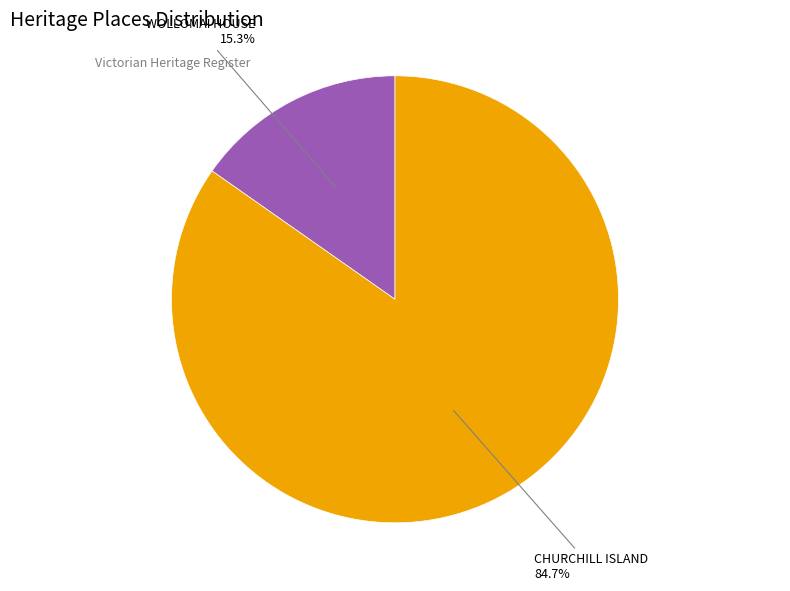

Count the number of slices in the pie.

2